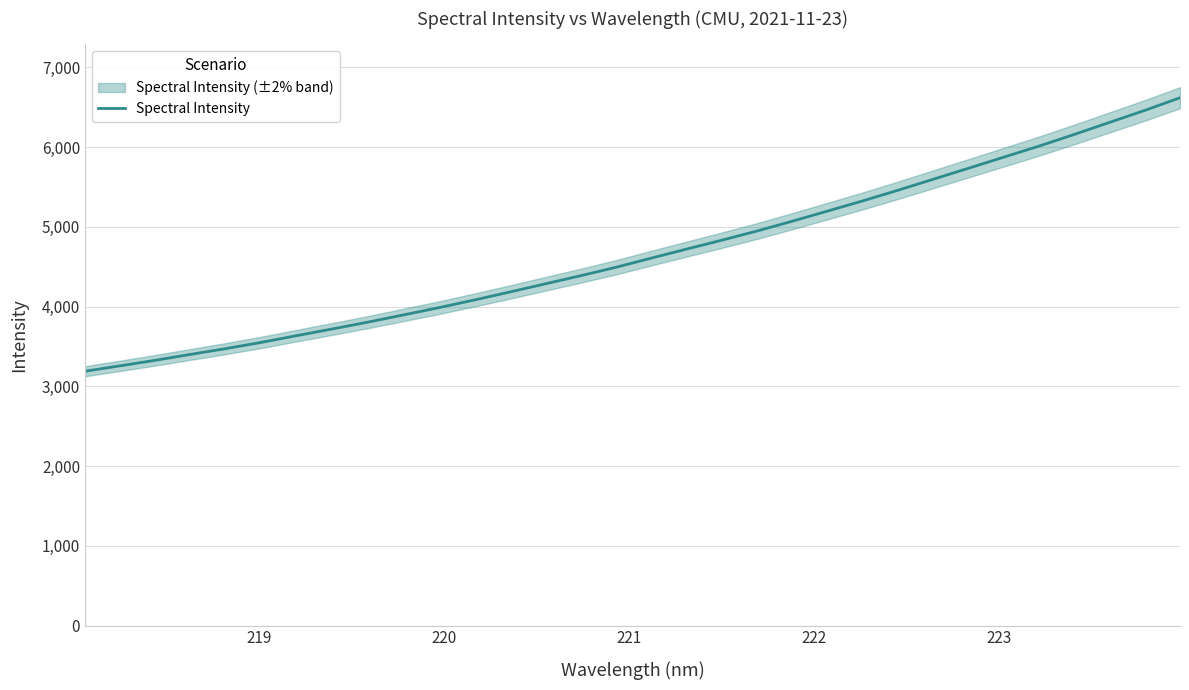

Reading left to right, transcribe all the data shown in this chart.

3189.8	3258.2	3328.1	3402.2	3474.9	3552.8	3637.5	3720.6	3805.6	3895.6	3986.1	4082.2	4181.8	4284.1	4385.9	4491.1	4606.3	4719.6	4831.4	4946.7	5069.9	5197.2	5325.2	5458.8	5596.8	5735.1	5874.2	6012.9	6159.5	6310.5	6461.5	6620.1